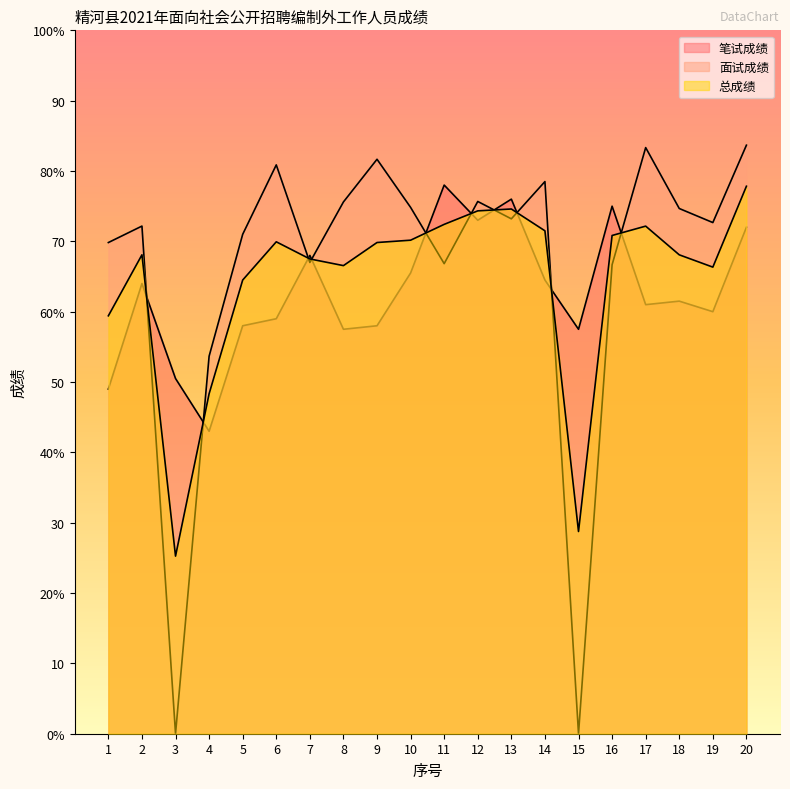

Is the value of 面试成绩 at 1 greater than the value of 总成绩 at 3?

Yes